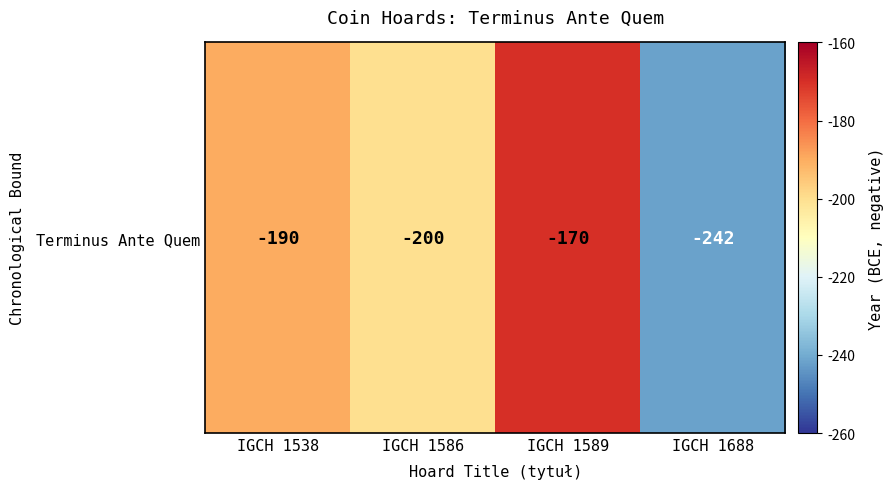

What is the greatest value displayed?

-170